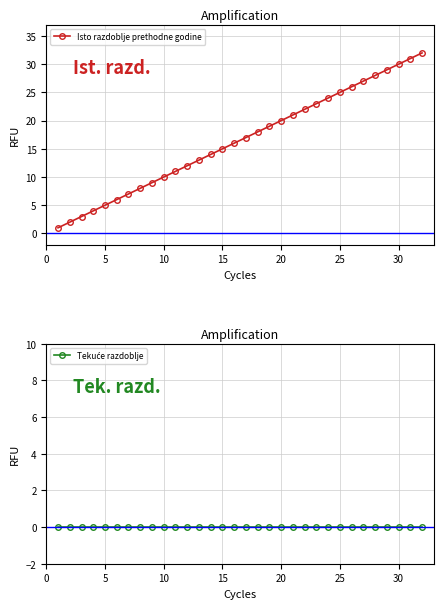

True or false: Isto razdoblje prethodne godine has more than 1 interior local peaks.

False